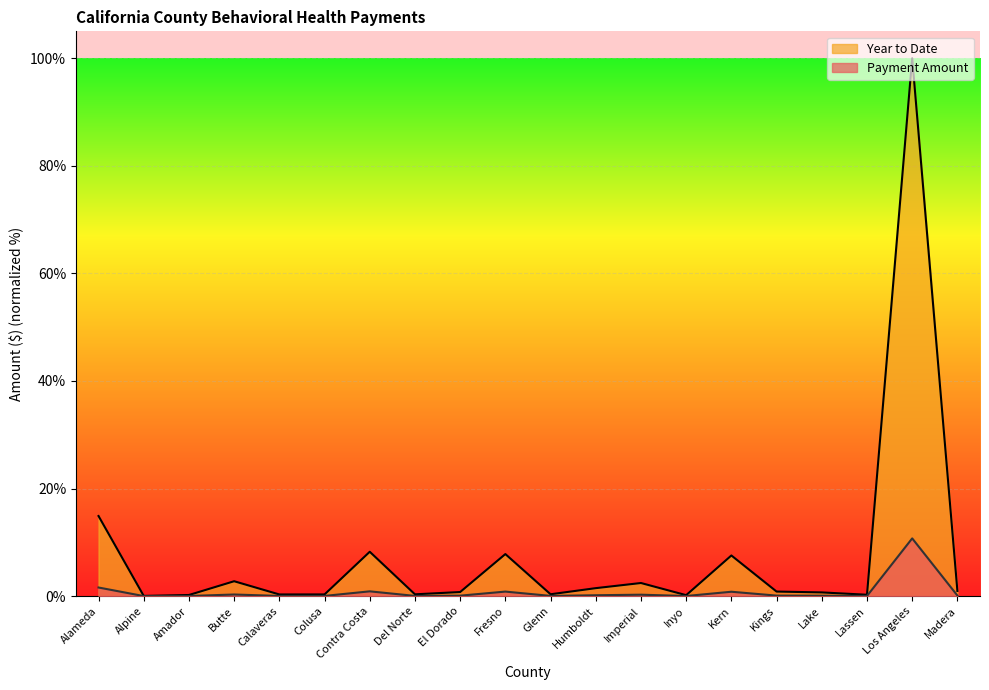

Rank the series by their average value, from highest to lowest.

Payment Amount, Year to Date